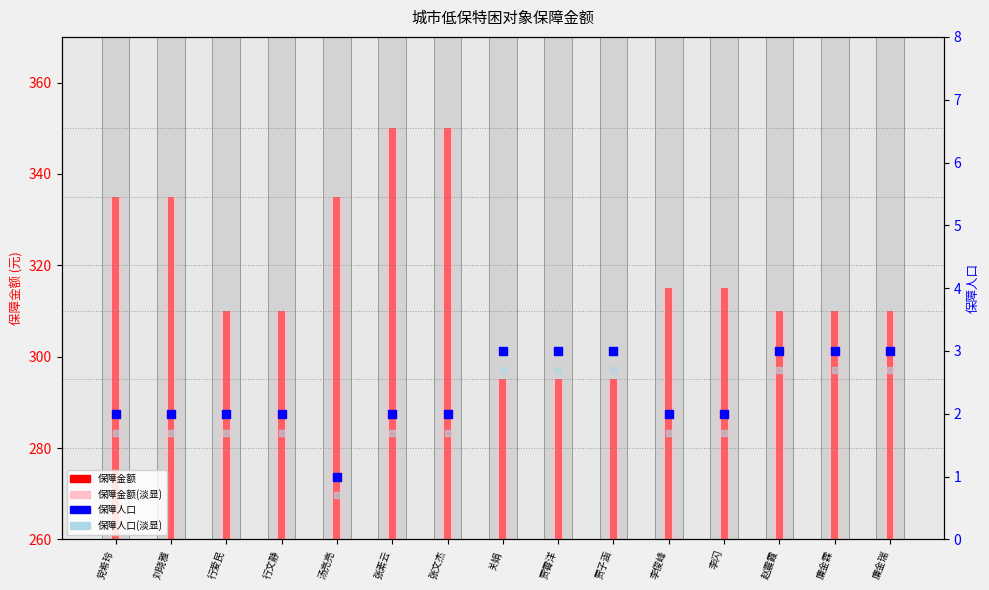

Is the value of 保障金额(淡) at 行文静 greater than the value of 保障人口 at 汤亮亮?

Yes